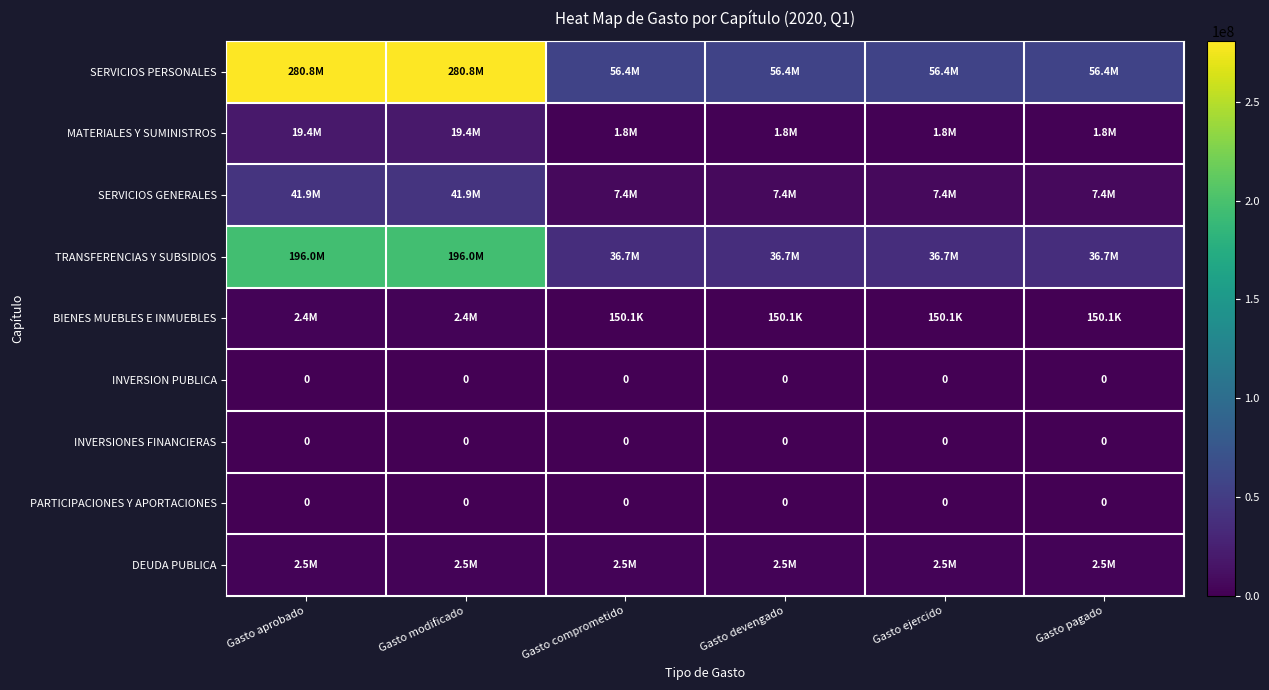

Between Gasto aprobado and Gasto modificado, which is larger?

Gasto aprobado